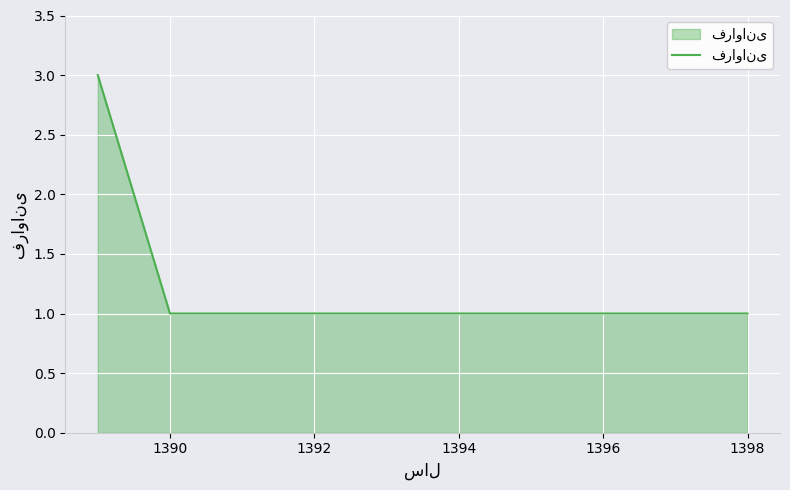

What is the sum of all values?

7